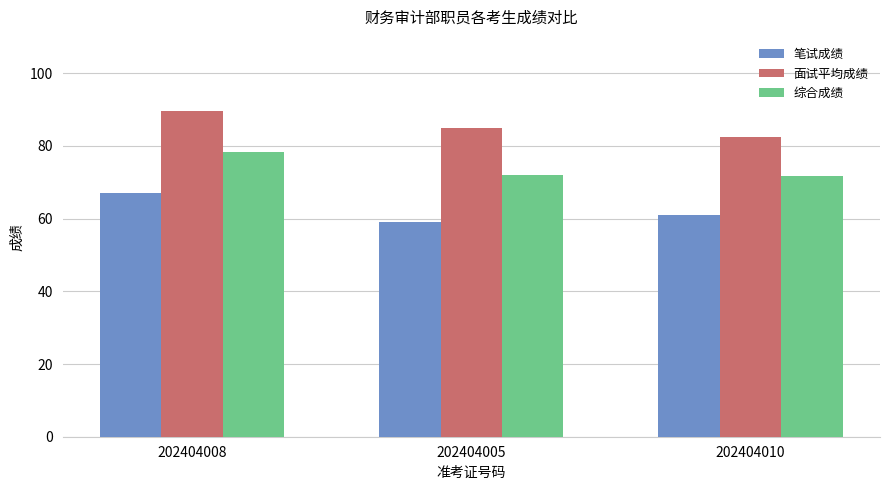

How many data points does each series have?

3